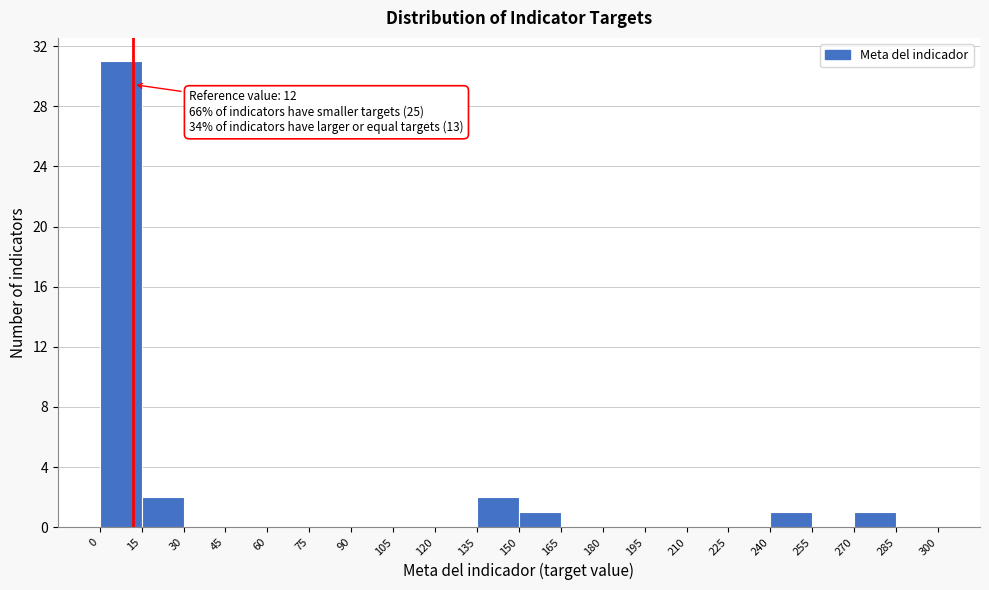

Over which range of the x-axis is the bar tallest?

0 to 15